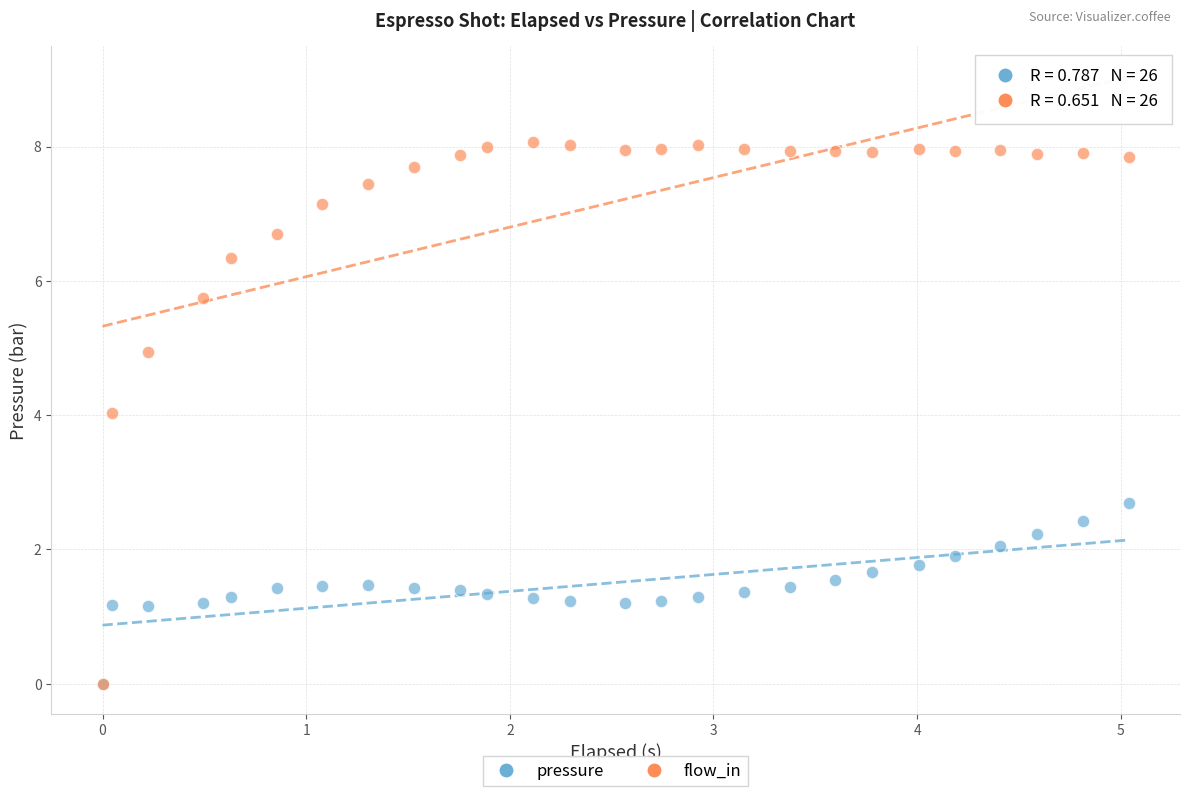

What are all the series names shown in the legend?

pressure, flow_in